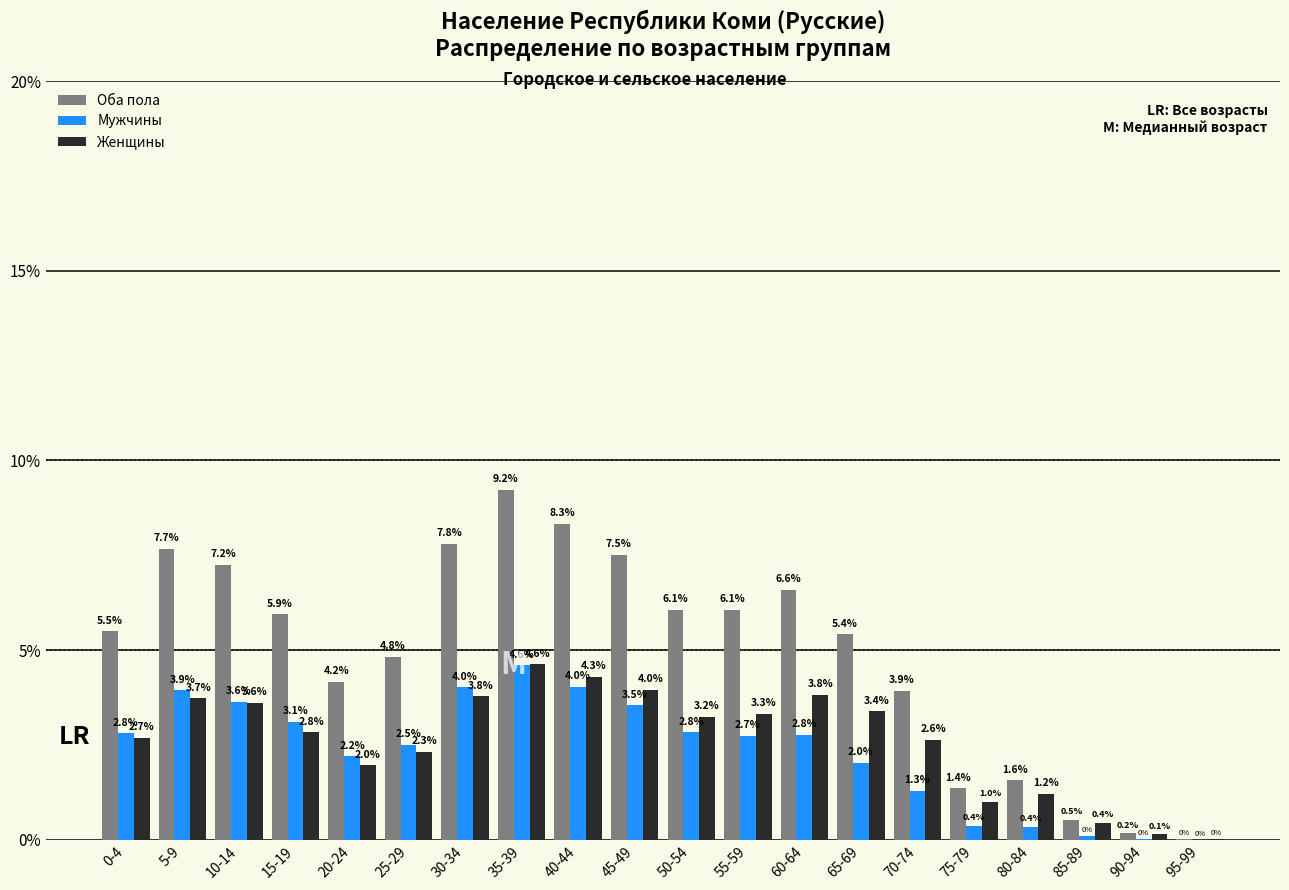

At which label does Оба пола reach its peak?

35-39